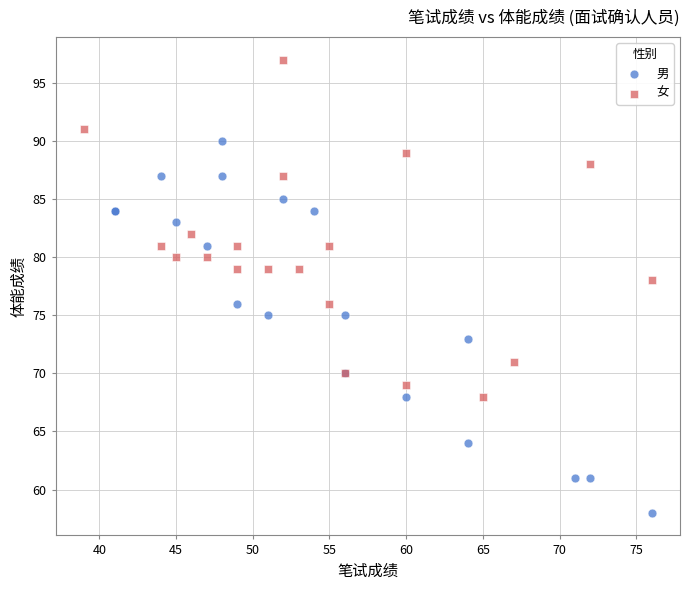

Which series contains the highest Y value?

女